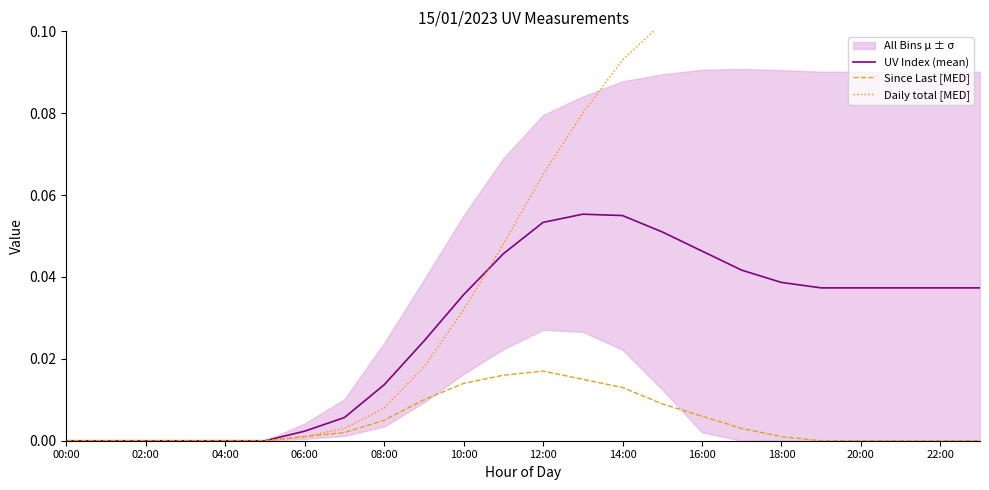

How many lines are shown in the chart?

3